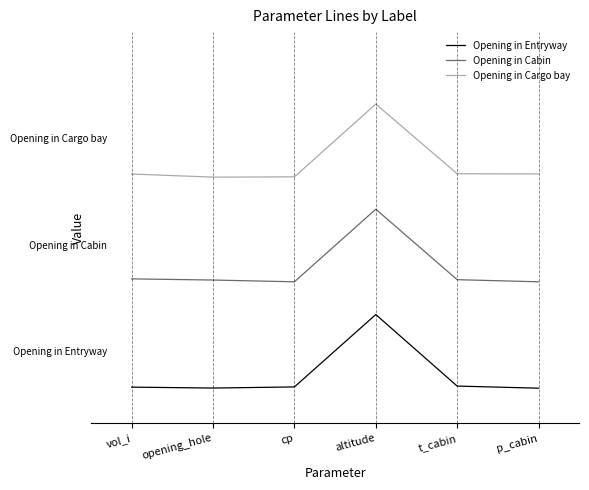

At which category does Opening in Cabin reach its first local peak?

altitude